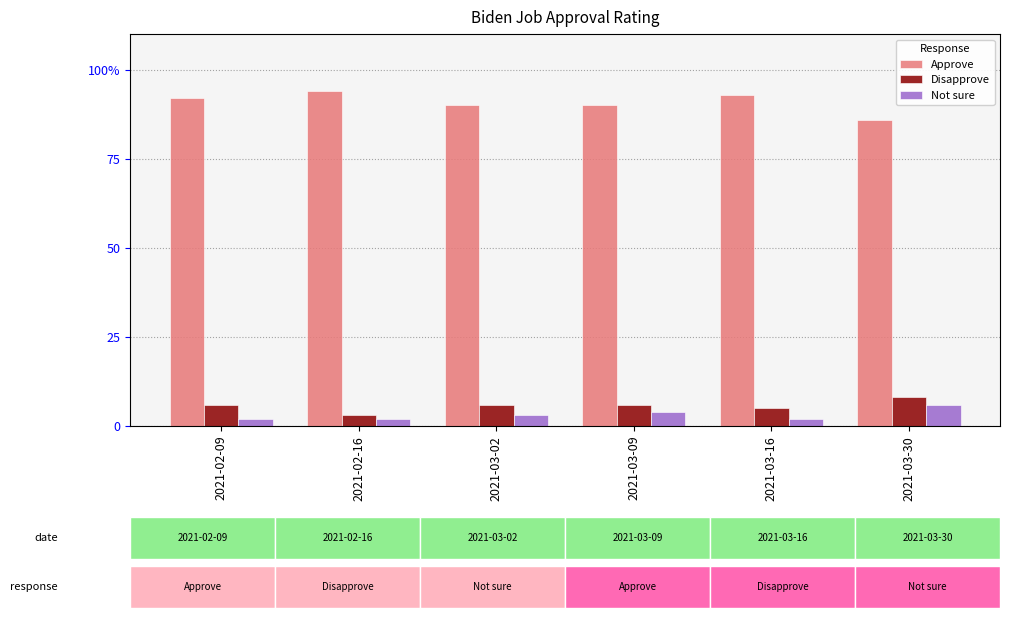

Which label corresponds to the smallest value in the chart?

2021-02-09